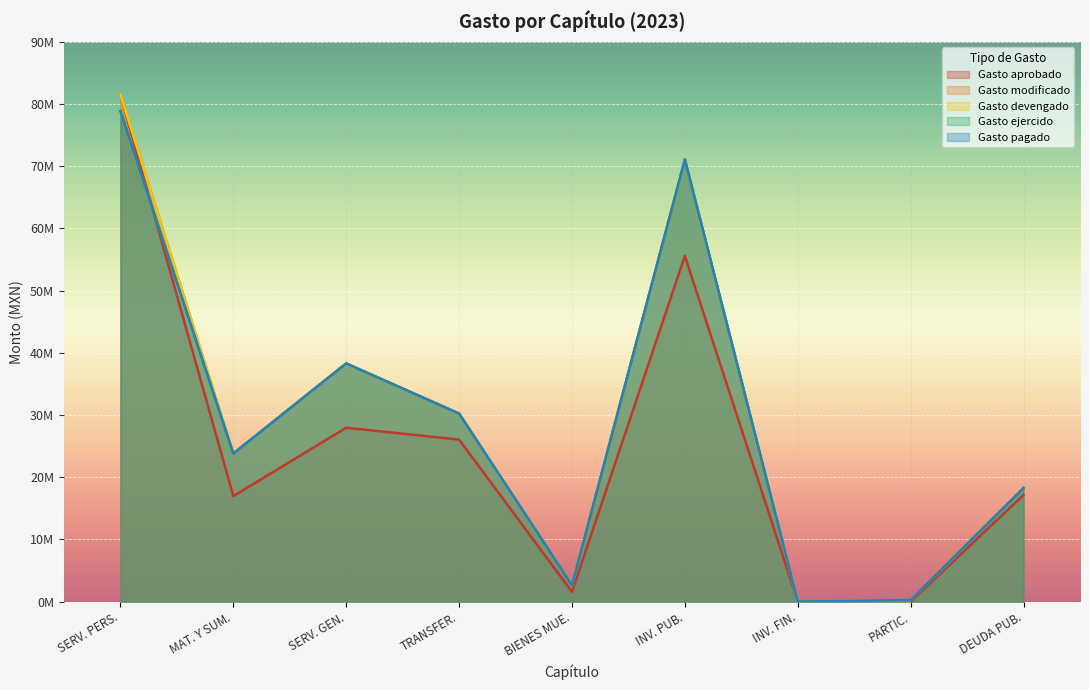

How many categories are shown in the chart?

9